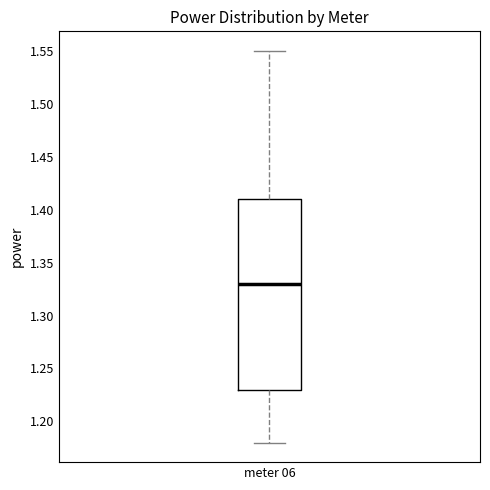

Transcribe this box plot: give where the median line is, the range the box spans, and where the two whiskers end, as read against the y-axis. The values are not printed on the chart, so give them approximately, as read against the axis.

median 1.33, box 1.23 to 1.41, whiskers 1.18 to 1.55